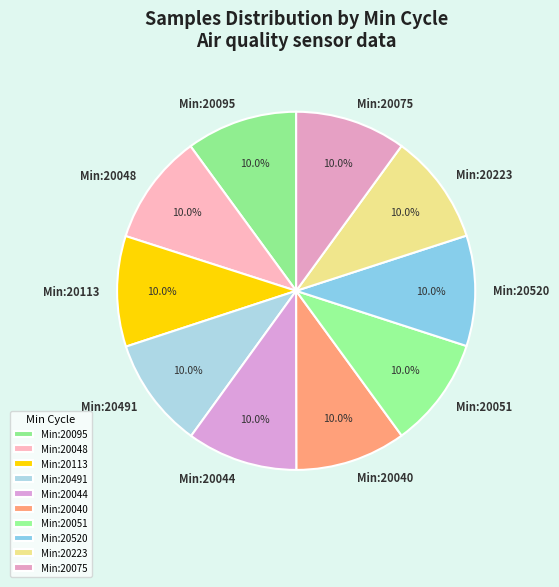

Is Min:20075 the majority of the pie?

No